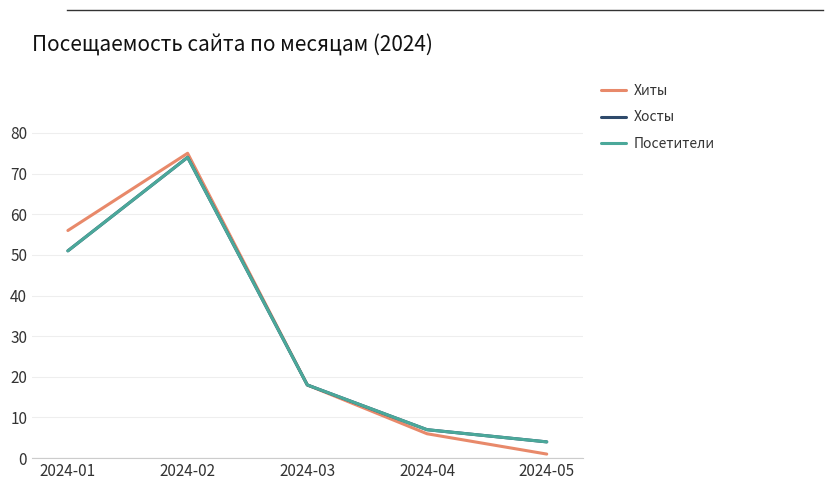

The Посетители series shows 4 at 2024-05. True or false?

True